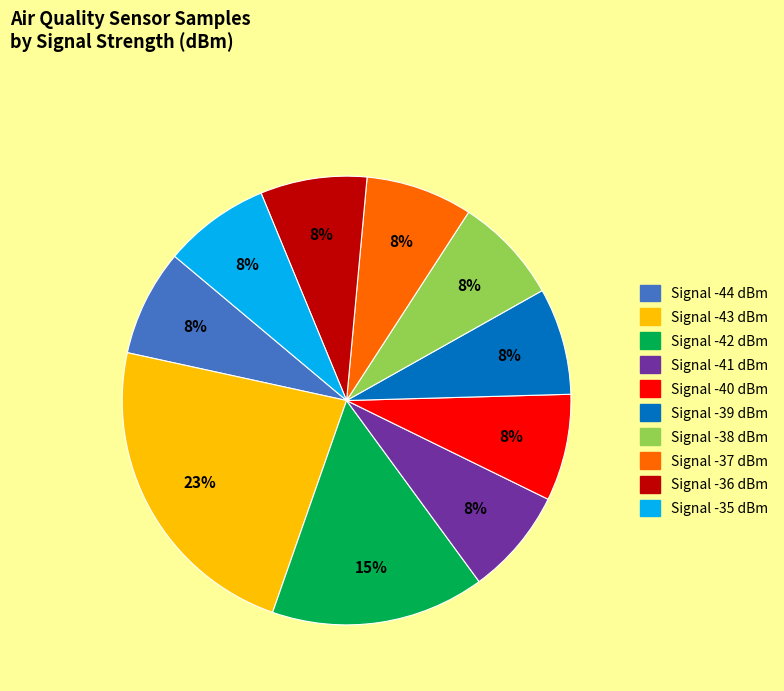

Is there a majority slice in this chart?

No